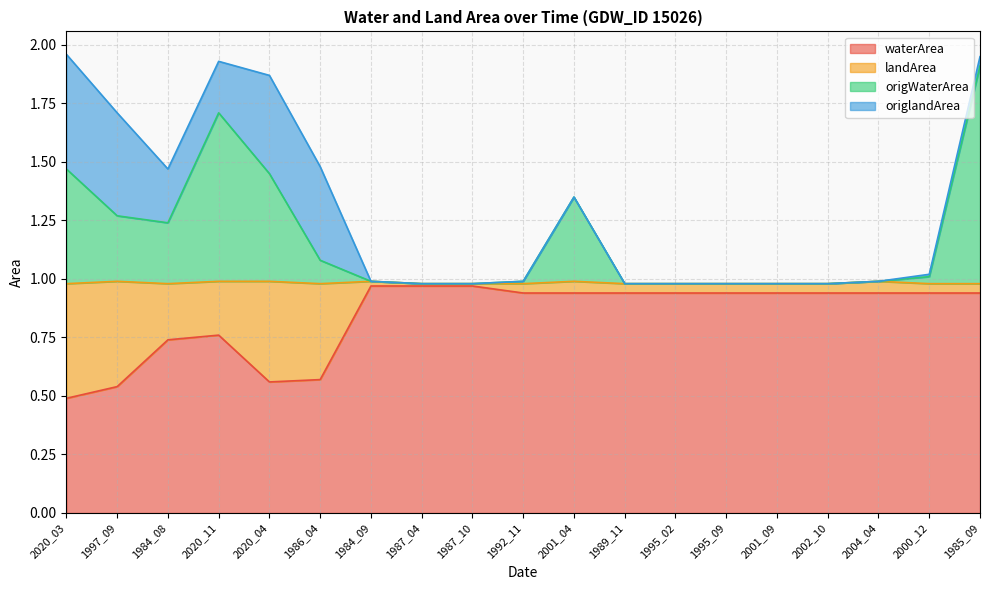

What is the value of the origWaterArea point at the 17th from the left?

1.0